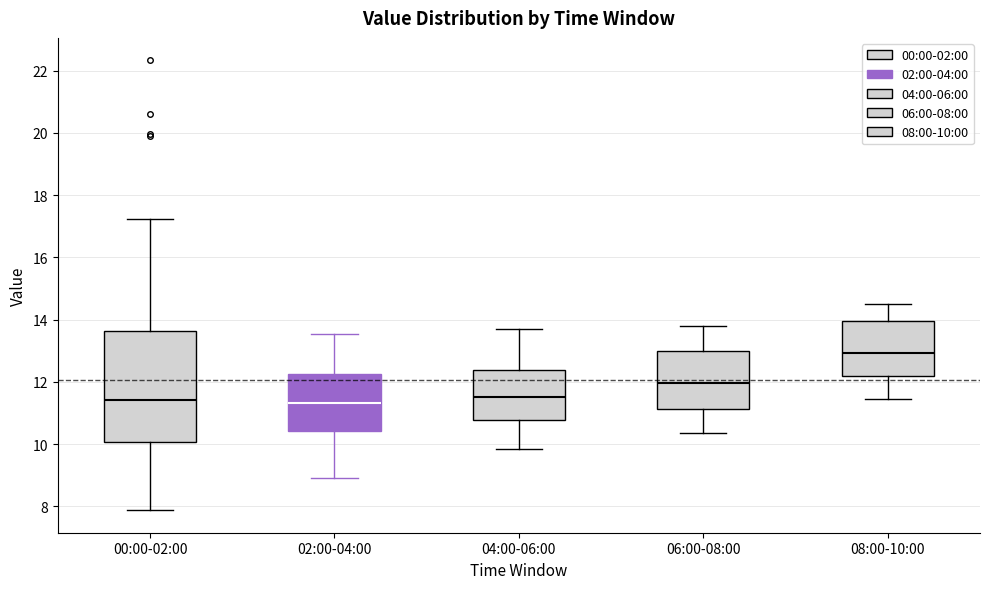

Which box is the tallest, from its lower edge to its upper edge?

00:00-02:00